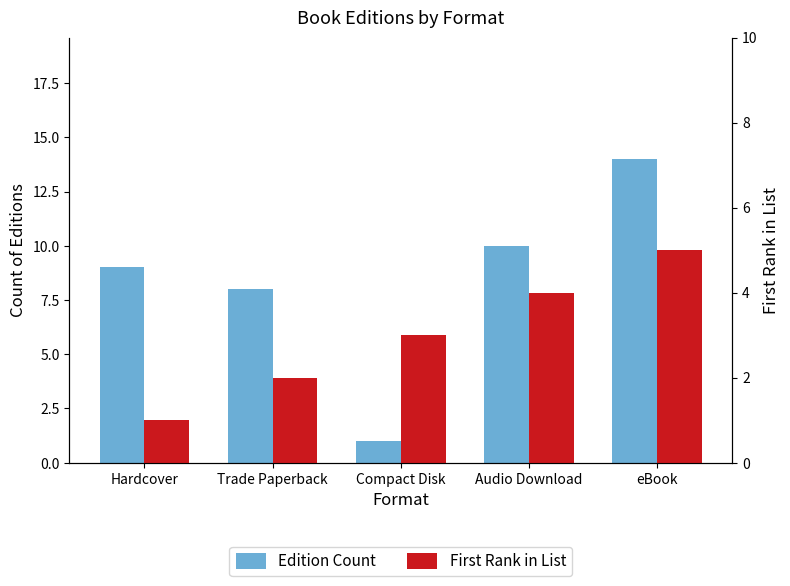

Which series changed the most between Hardcover and Audio Download?

First Rank in List